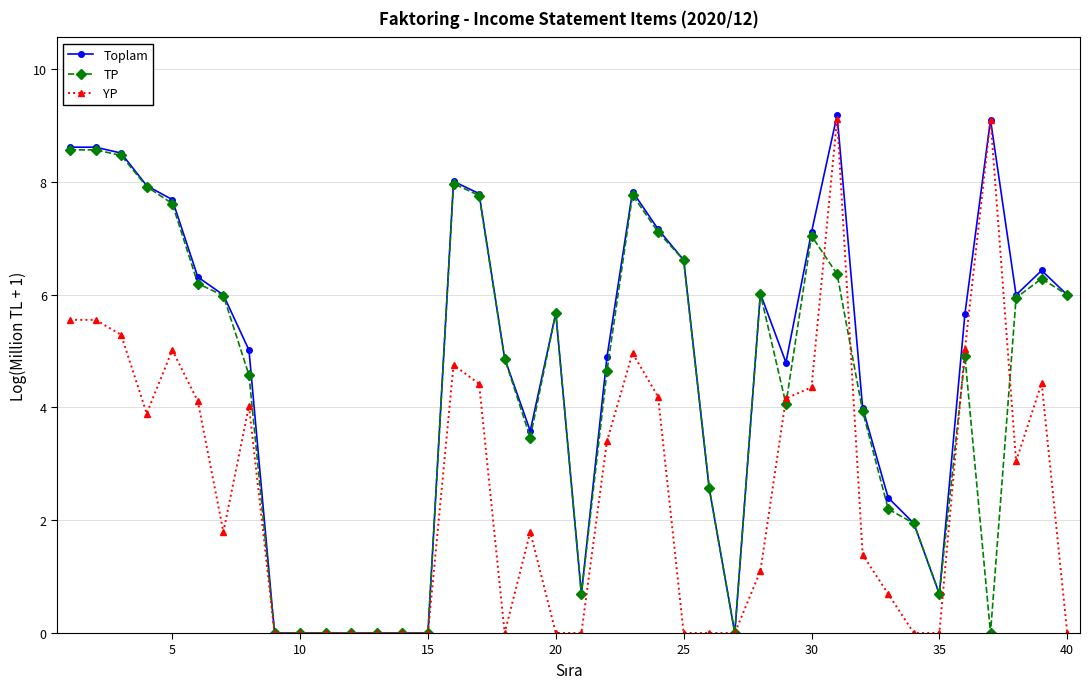

What is the maximum value shown in the chart?

9.2